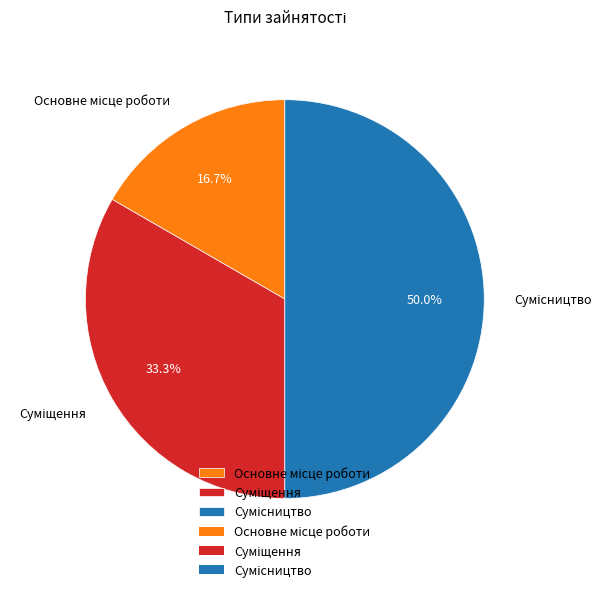

Which category has the smallest portion of the pie?

Основне місце роботи